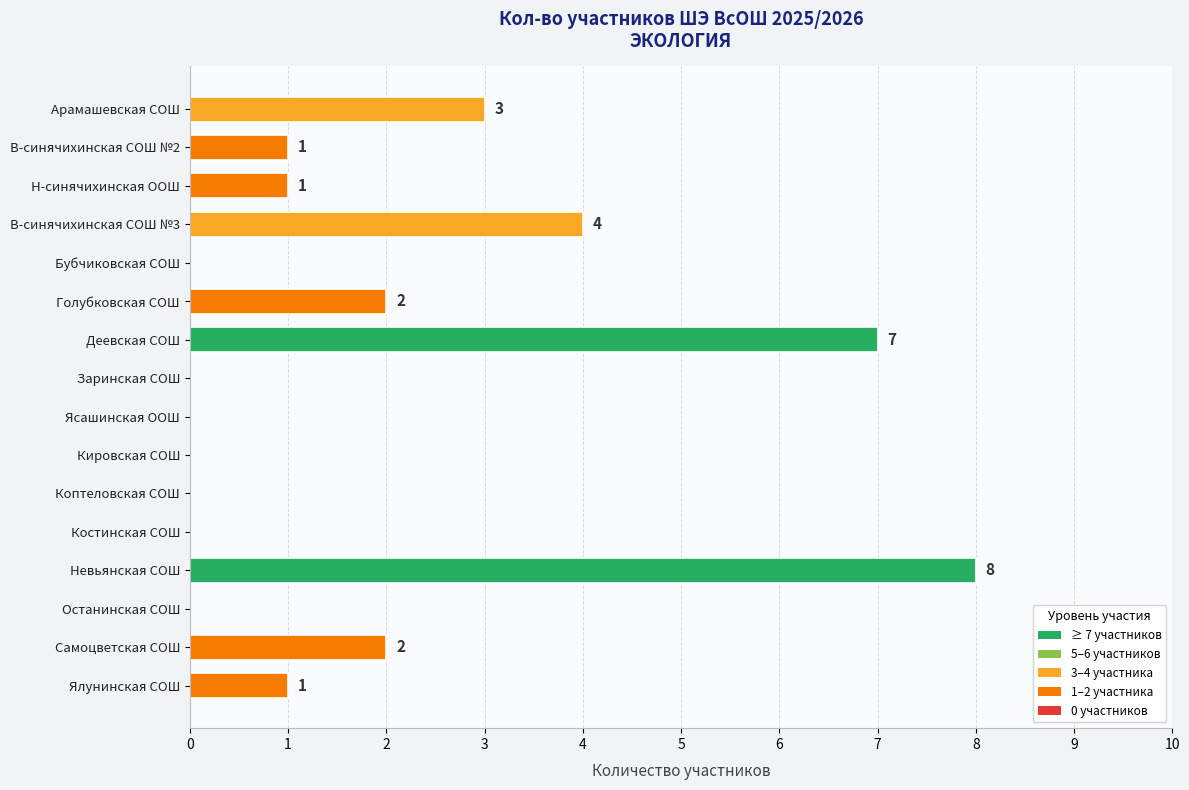

Count the values in the range 0 to 3.

13